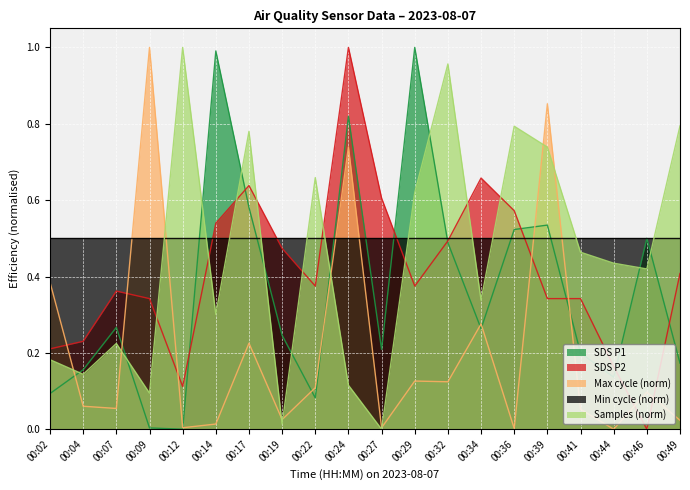

What is the maximum value shown in the chart?

1.0